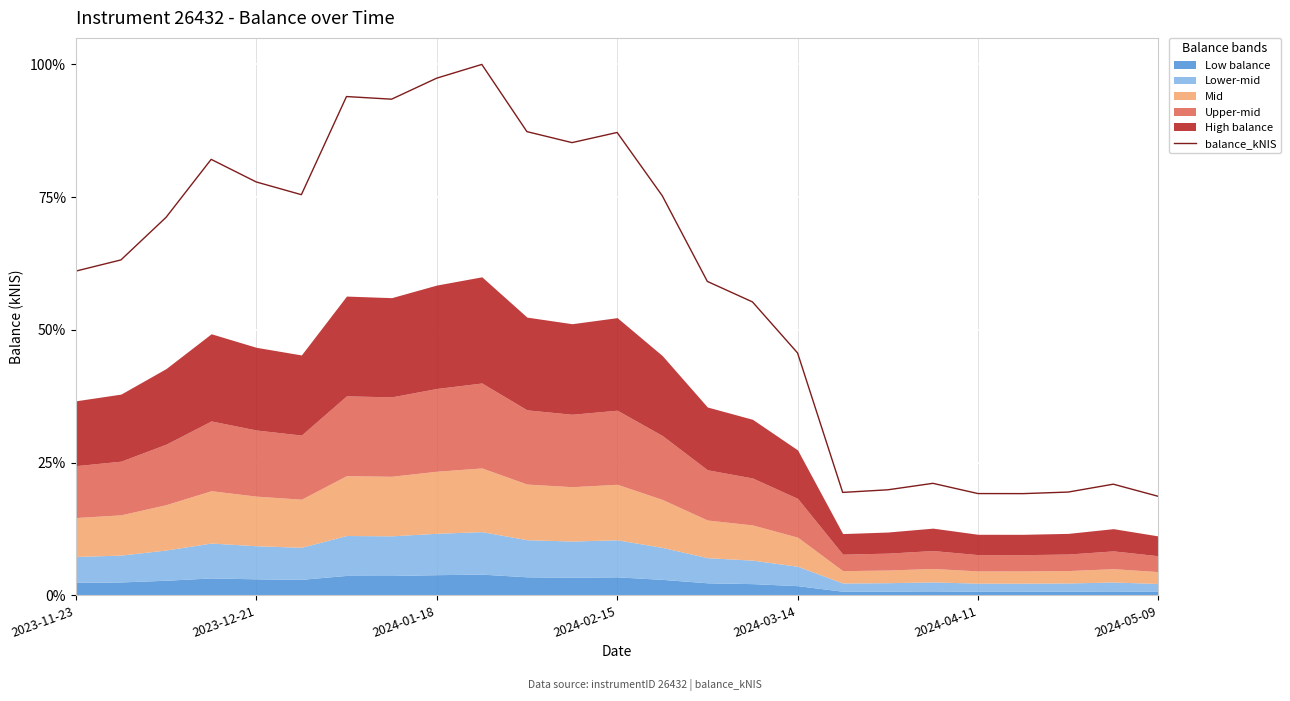

True or false: balance_kNIS has a value of 26.5 at 2024-05-09.

False